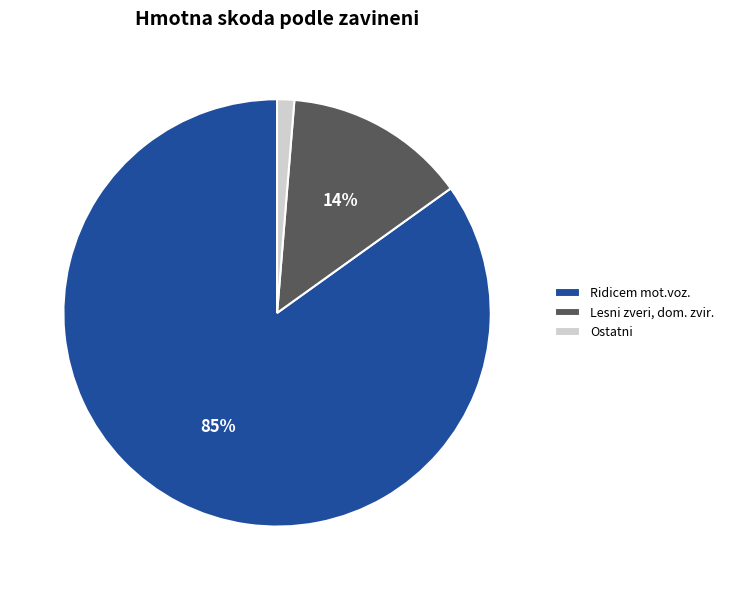

True or false: Lesni zveri, dom. zvir. accounts for 3% of the total.

False